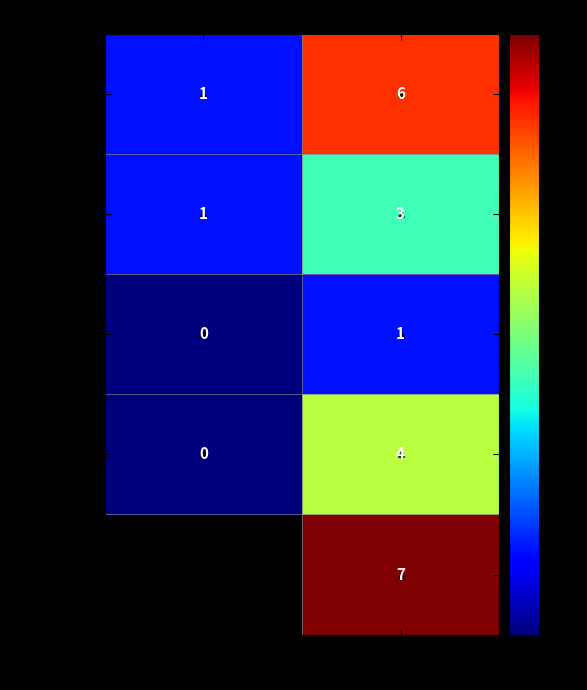

At which category is the sum across all series the highest?

1